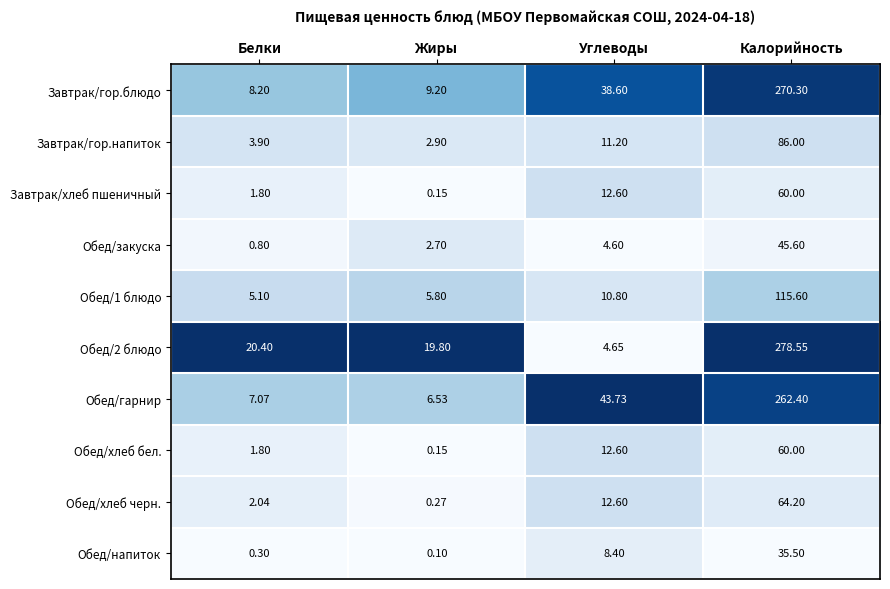

Between Белки and Калорийность, which series saw the biggest shift?

Завтрак/гор.блюдо